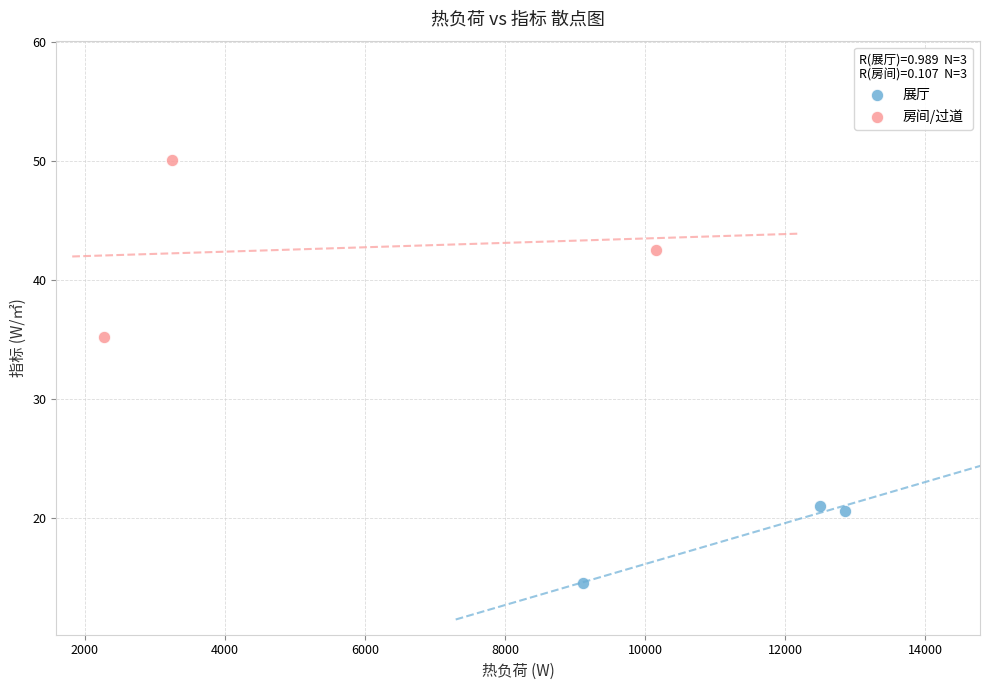

What are all the series names shown in the legend?

展厅, 房间/过道